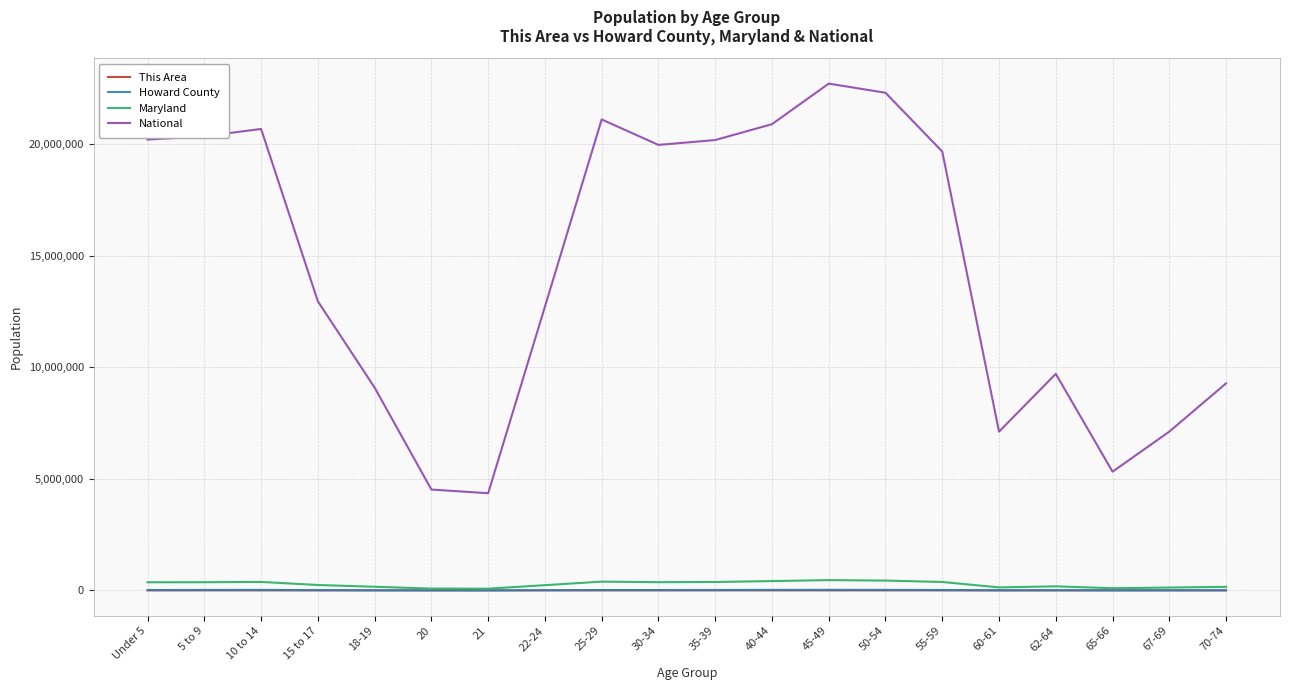

Which series changed the most between 10 to 14 and 62-64?

National